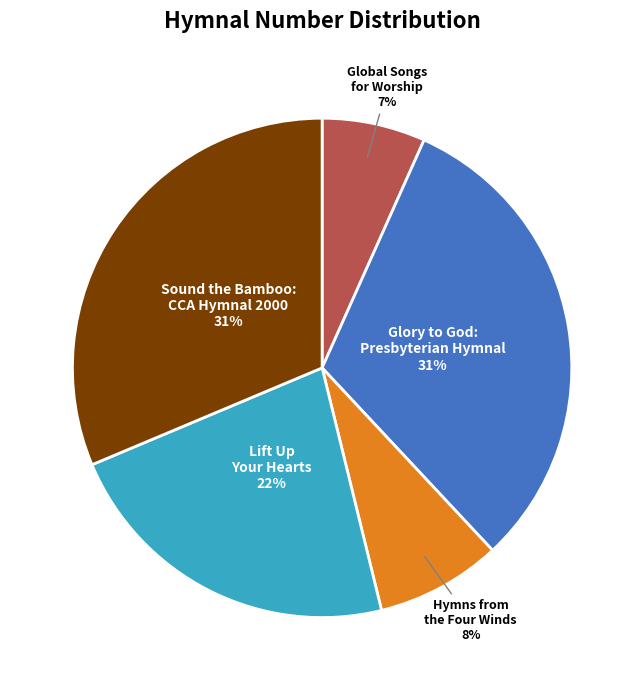

To the nearest percent, what is the average slice percentage?

20%